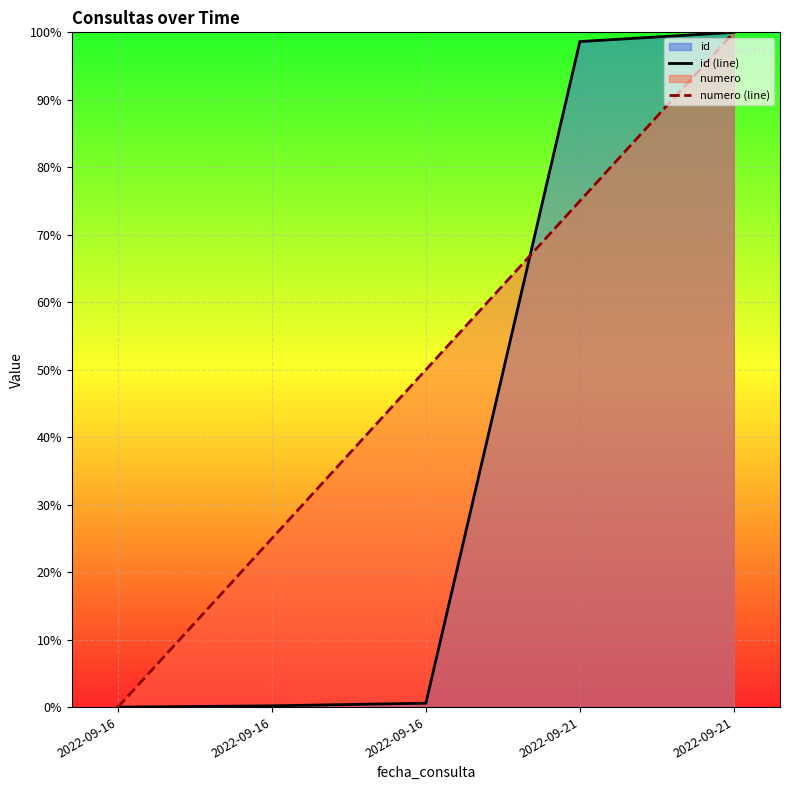

At how many categories does at least one series exceed 0?

4